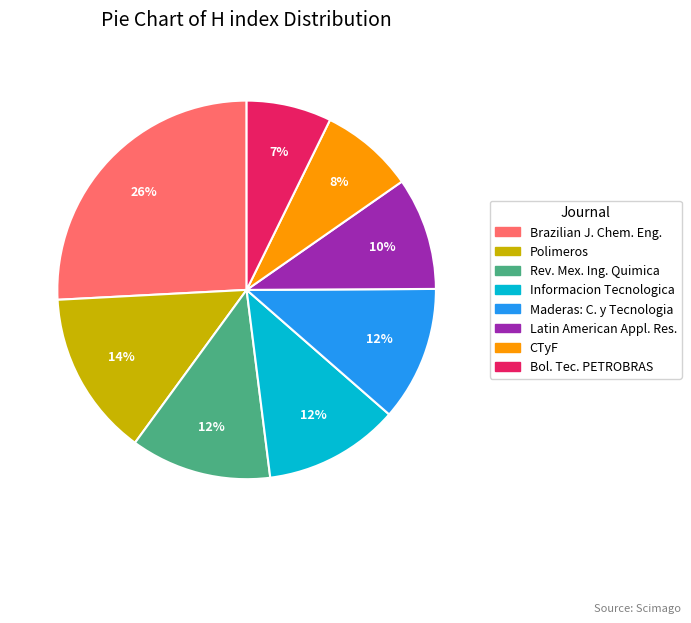

To the nearest percent, what is the difference between the largest and smallest slice percentages?

19%